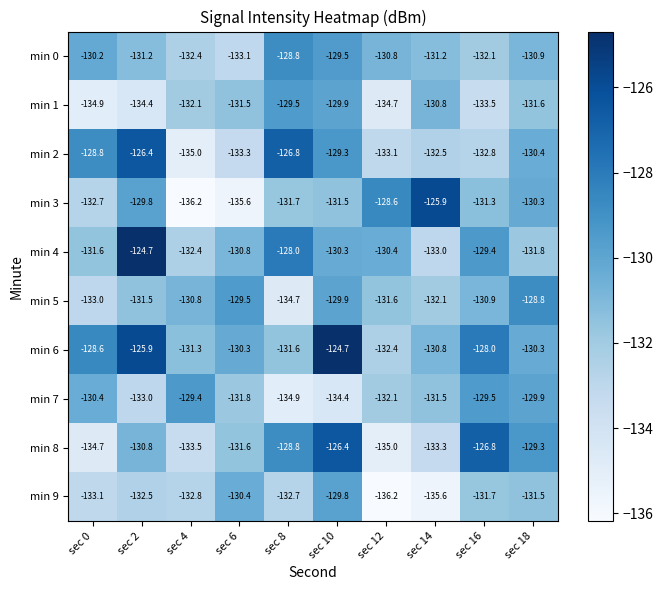

What is the difference between the maximum and minimum values in the min 3 series?

10.3